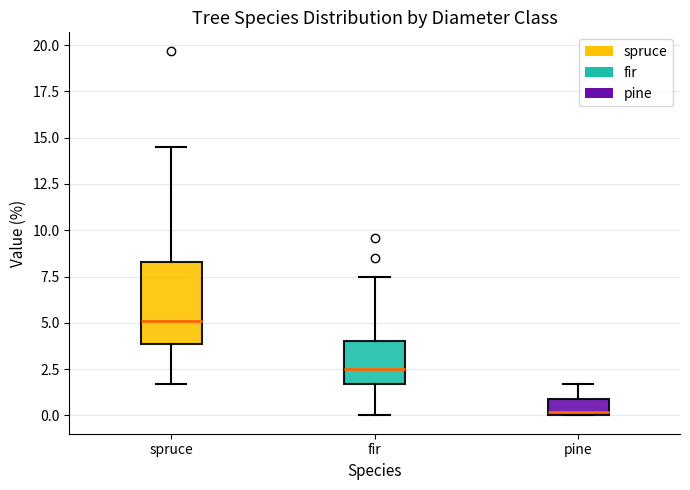

Where does the median line of the box for spruce sit on the y-axis? The values are not printed on the chart, so give them approximately, as read against the axis.

5.0